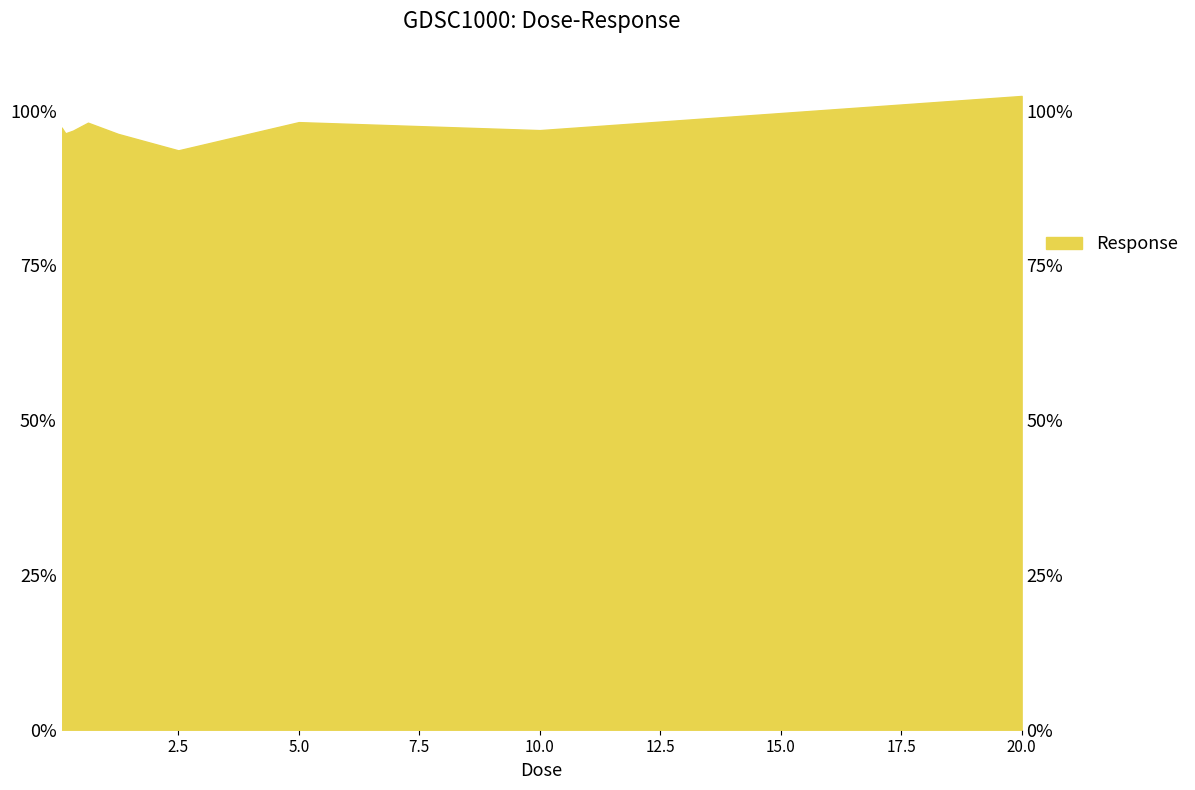

The value at 20.0 is 177.7. True or false?

False